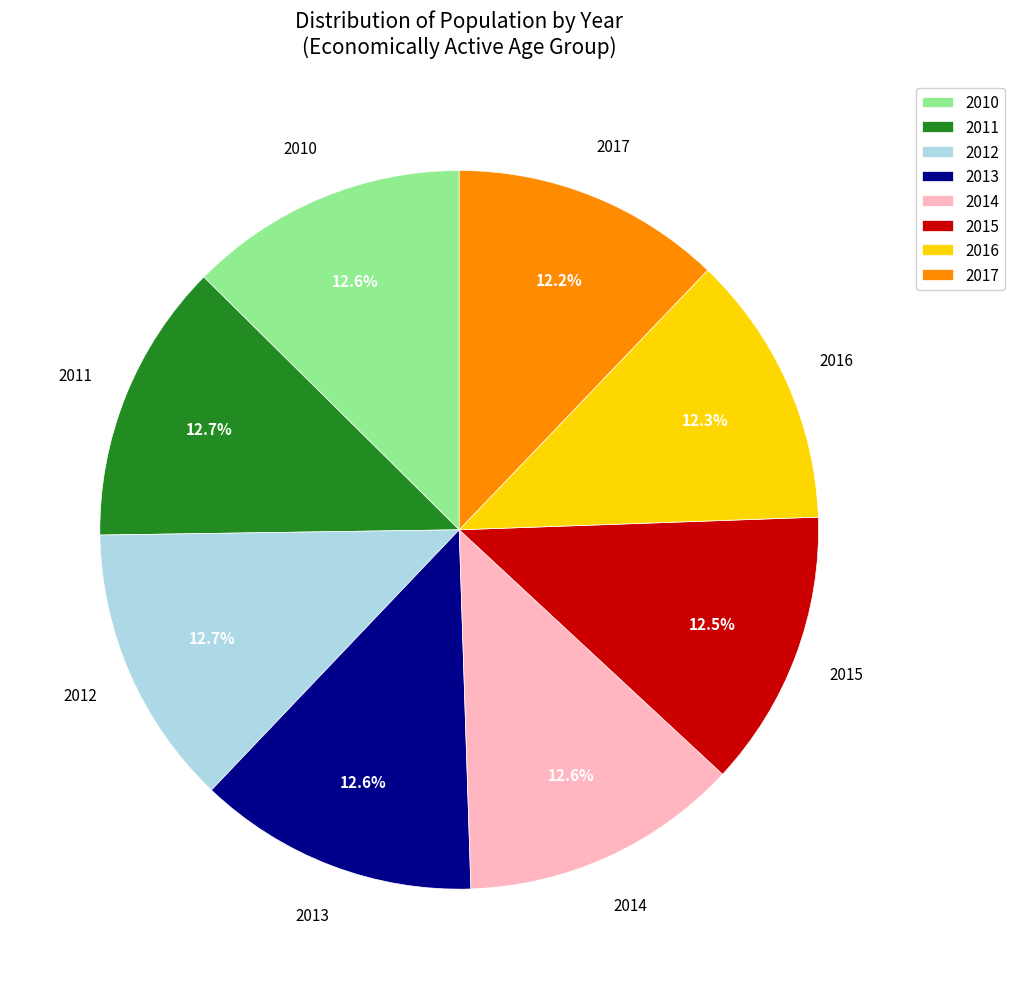

How many slices are in this pie chart?

8